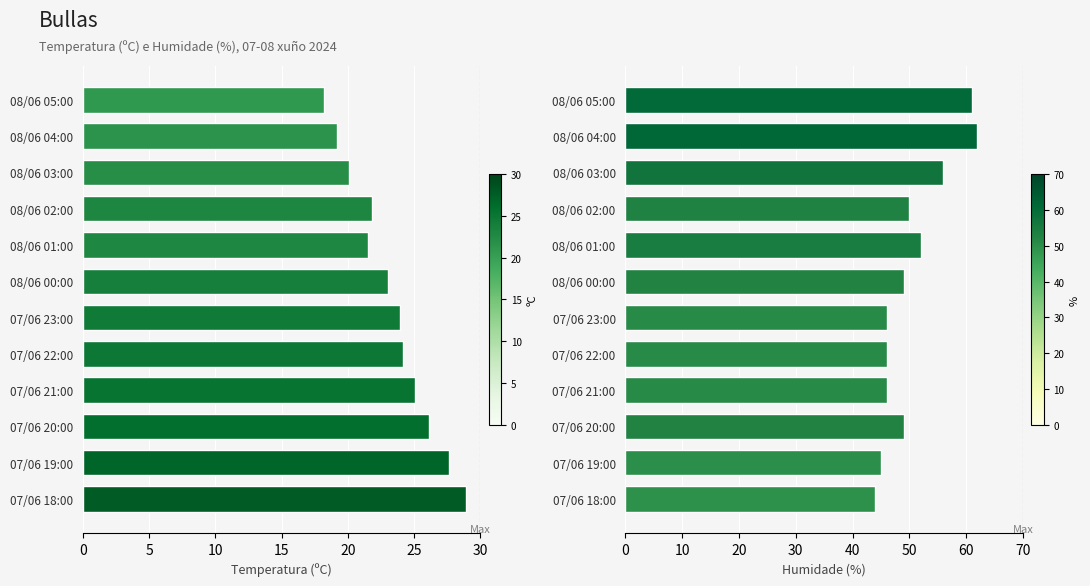

How many series are shown in this chart?

2